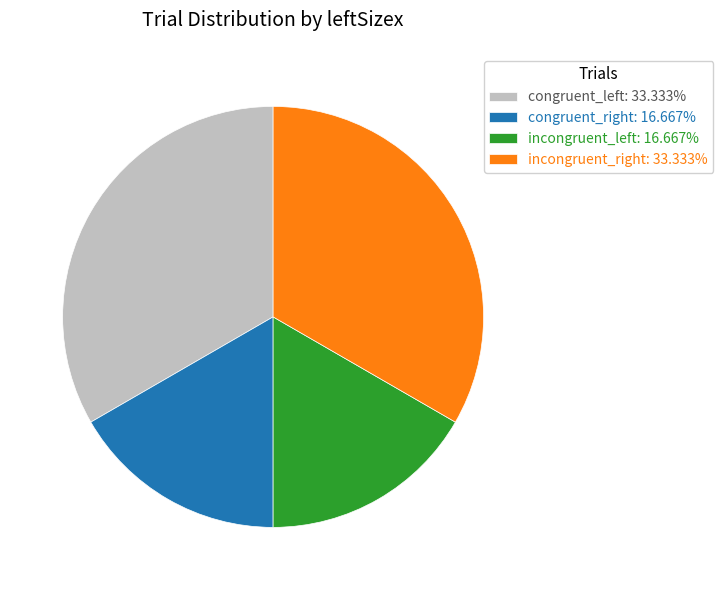

Count the number of slices in the pie.

4